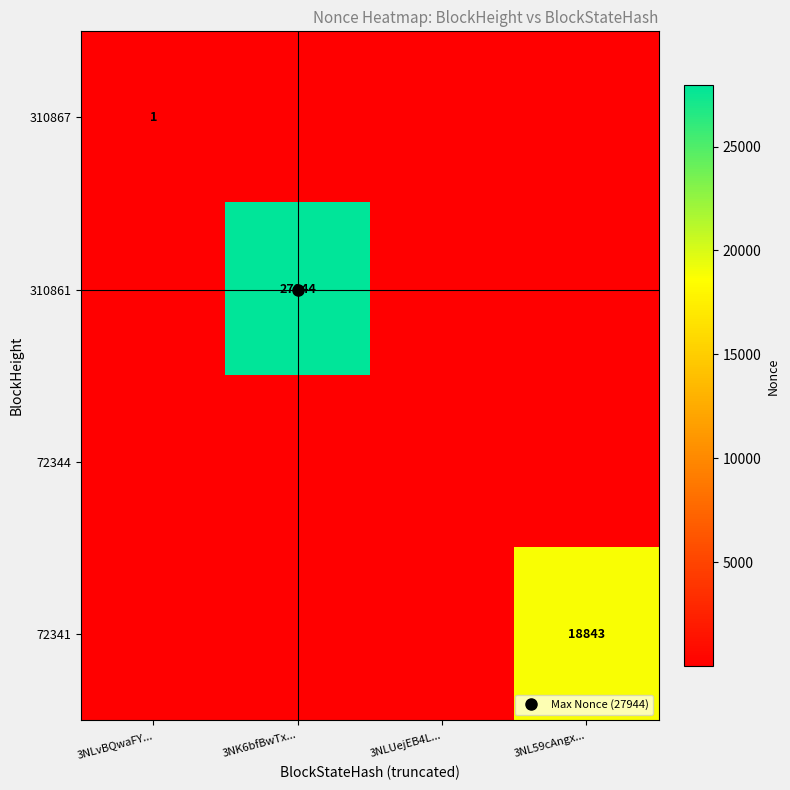

The 310867 series shows -1 at 3NL59cAngx.... True or false?

False